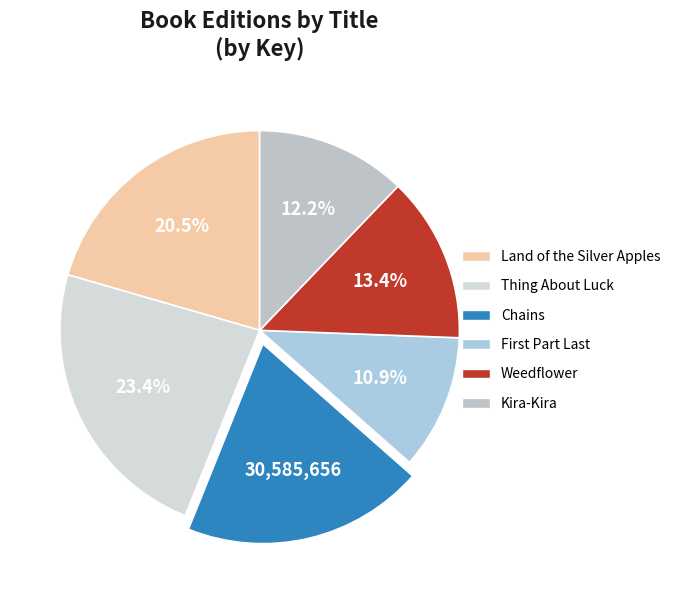

Is it true that Weedflower is 13% of the pie?

True